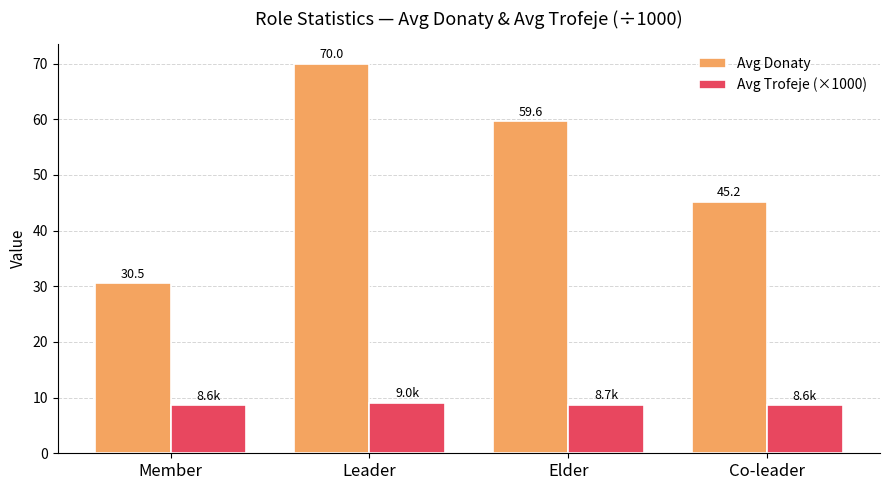

At which category does the chart reach its peak across all series?

Leader